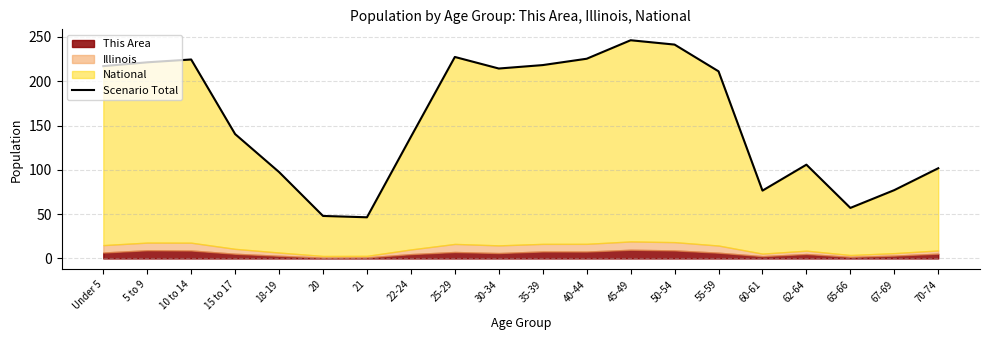

What is the label of the 19th point from the right?

5 to 9